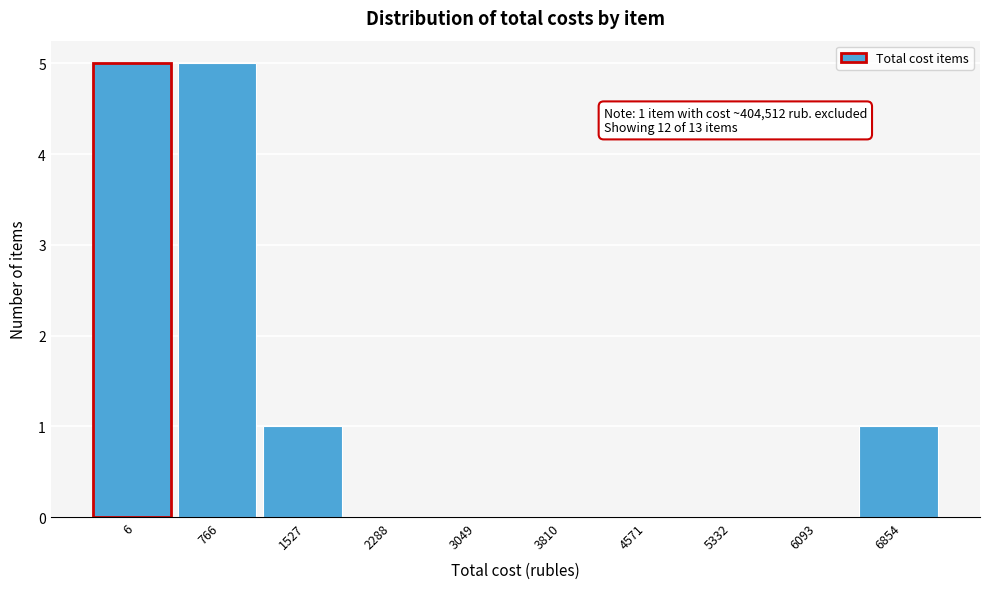

Reading right to left, list all the values displayed in this chart.

6854=1	6093=0	5332=0	4571=0	3810=0	3049=0	2288=0	1527=1	766=5	6=5